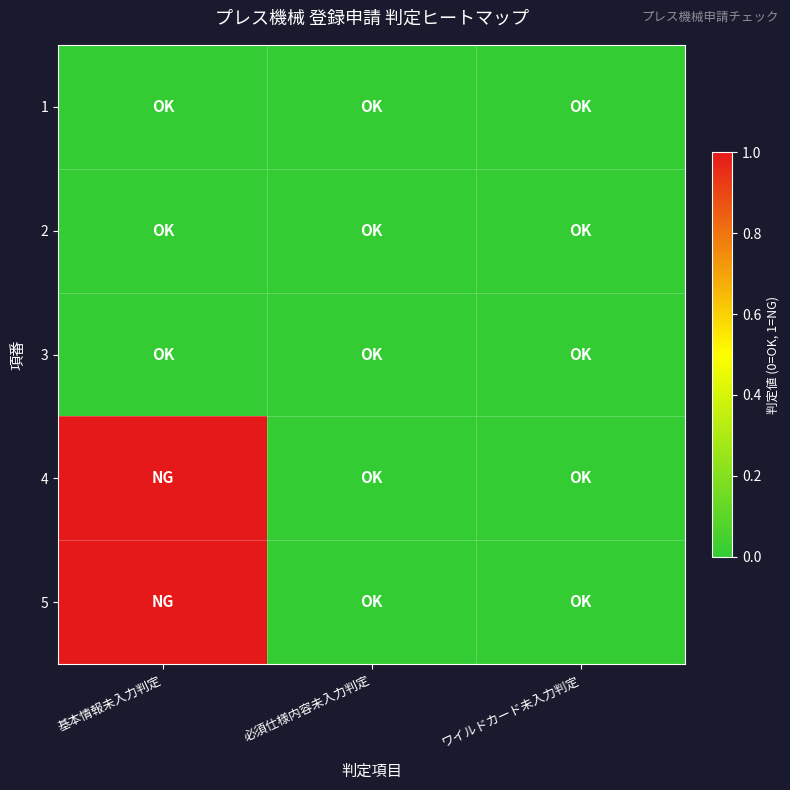

Which category has the lowest value across all series?

基本情報未入力判定